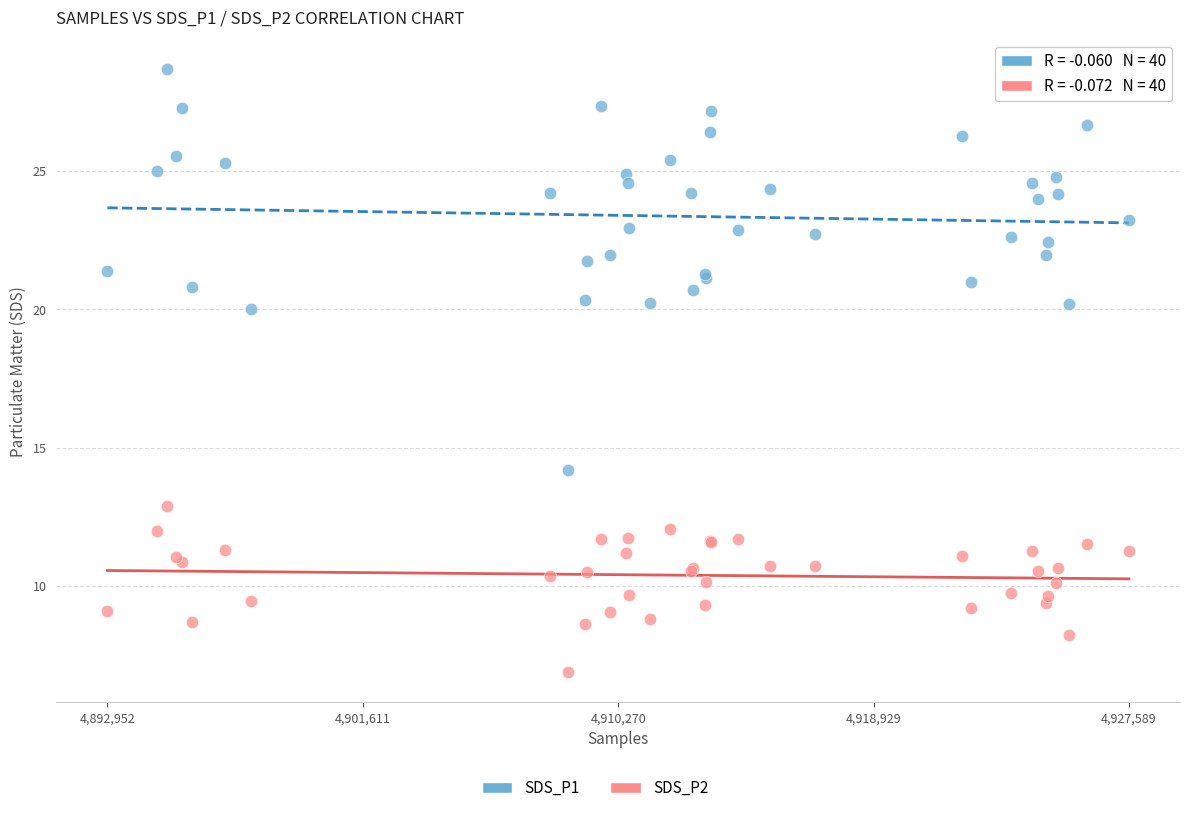

Which series reaches the minimum Y coordinate?

SDS_P2